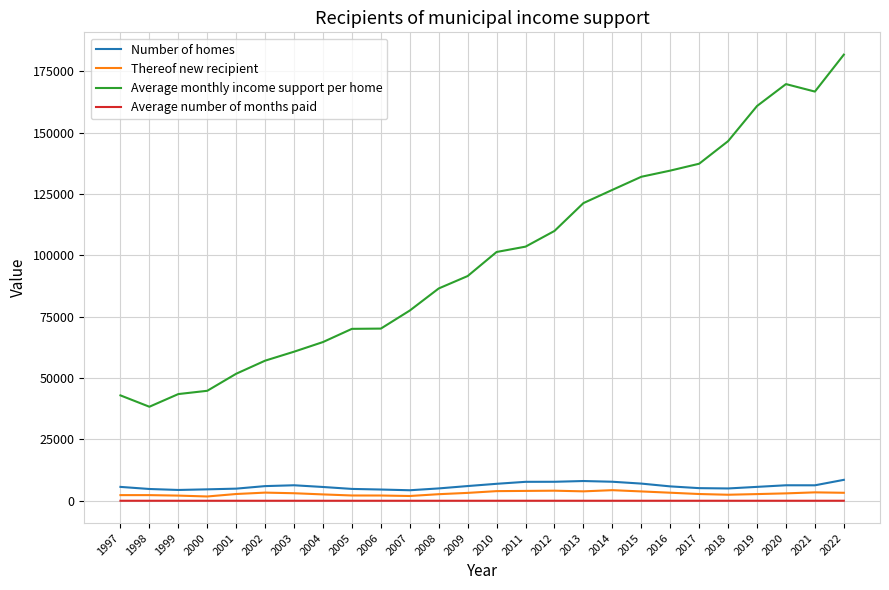

Which category has the highest value in the Average monthly income support per home series?

2022